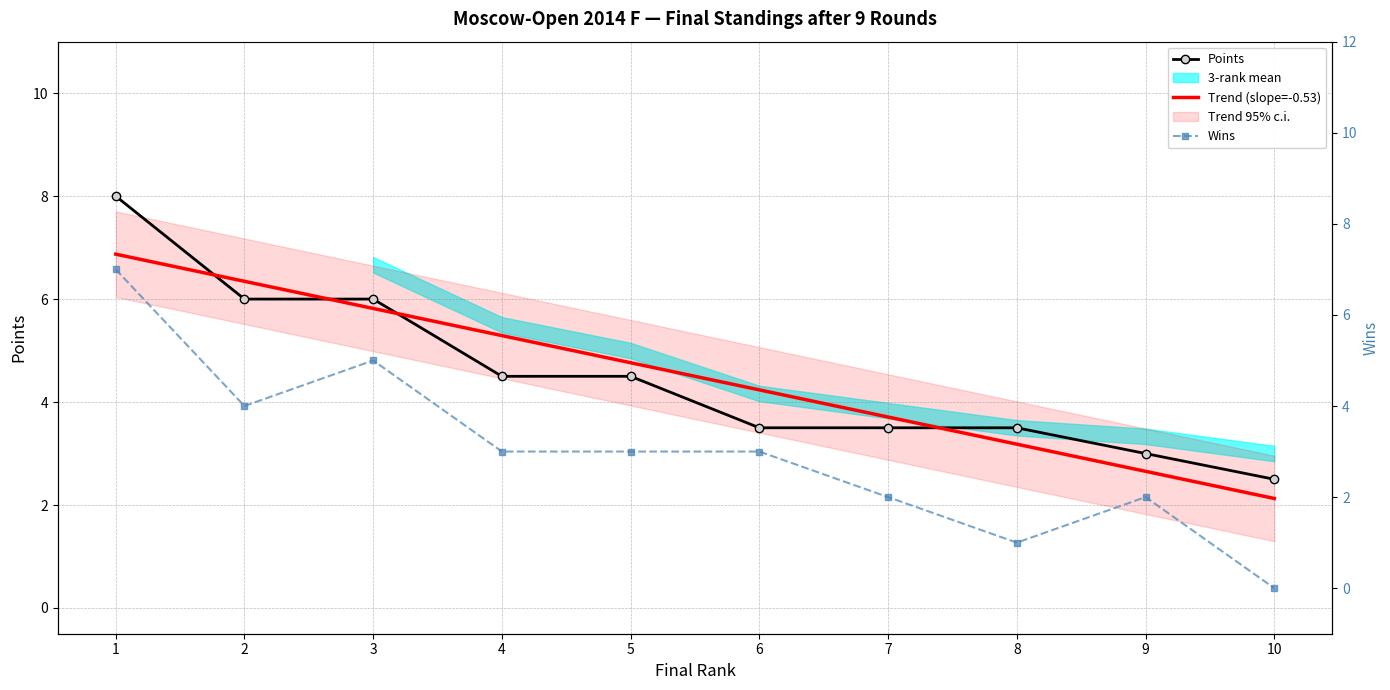

Reading left to right, what are all the values shown in this chart?

Points: 8.0	6.0	6.0	4.5	4.5	3.5	3.5	3.5	3.0	2.5
Trend (slope=-0.53): 6.9	6.3	5.8	5.3	4.8	4.2	3.7	3.2	2.7	2.1
Wins: 7.0	4.0	5.0	3.0	3.0	3.0	2.0	1.0	2.0	0.0